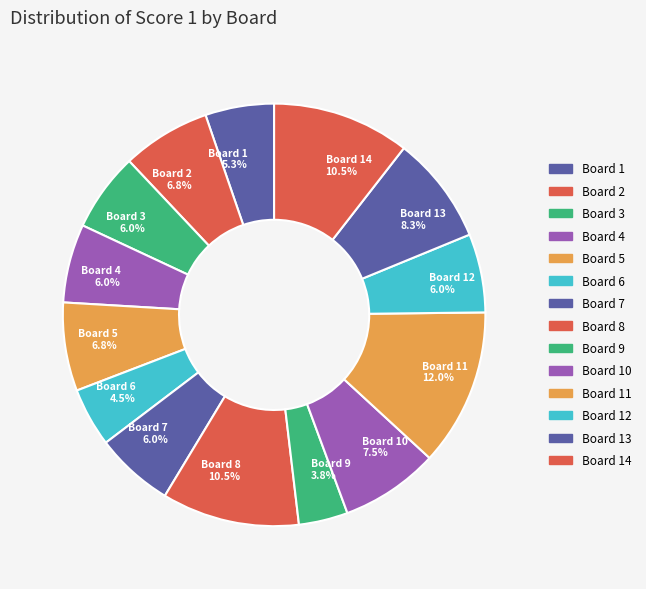

To the nearest percent, what is the difference between the largest and smallest slice percentages?

8%